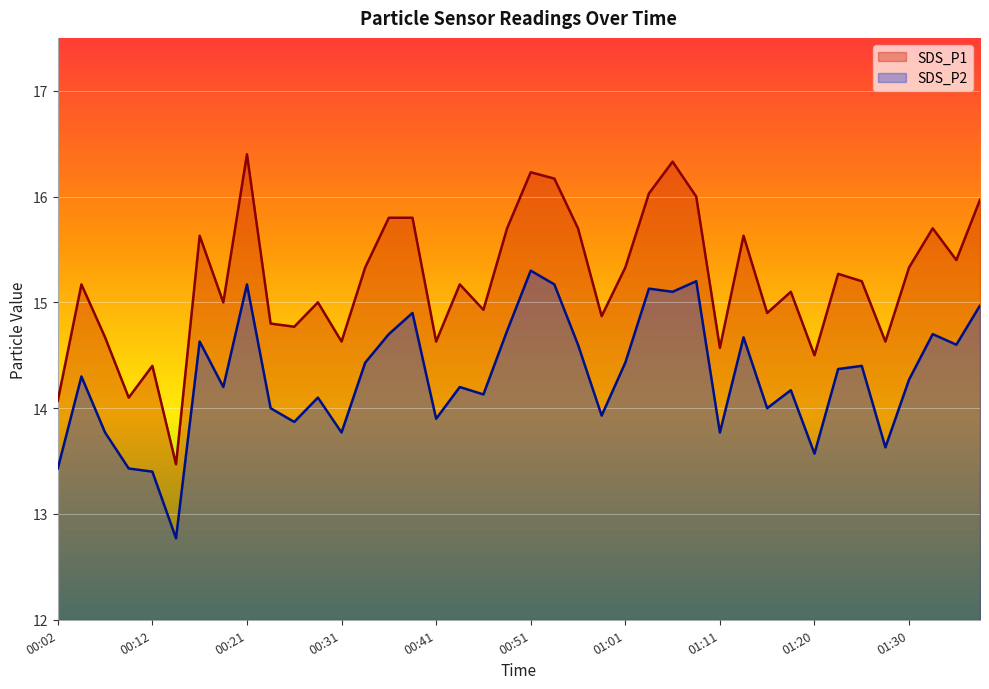

What is the minimum value for SDS_P1?

13.5